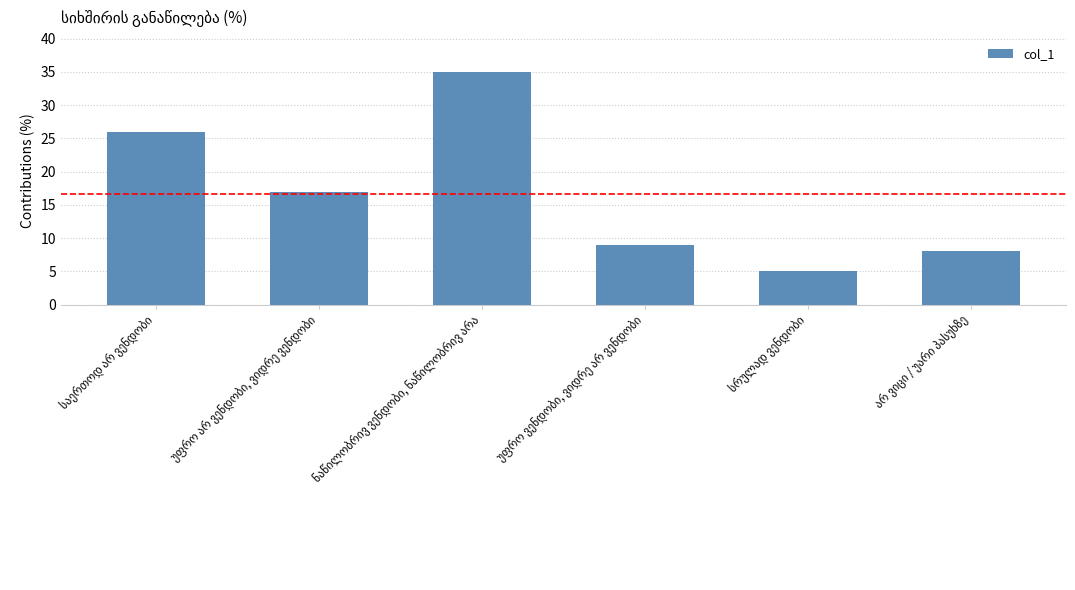

What is the value of the 3rd bar from the left?

35